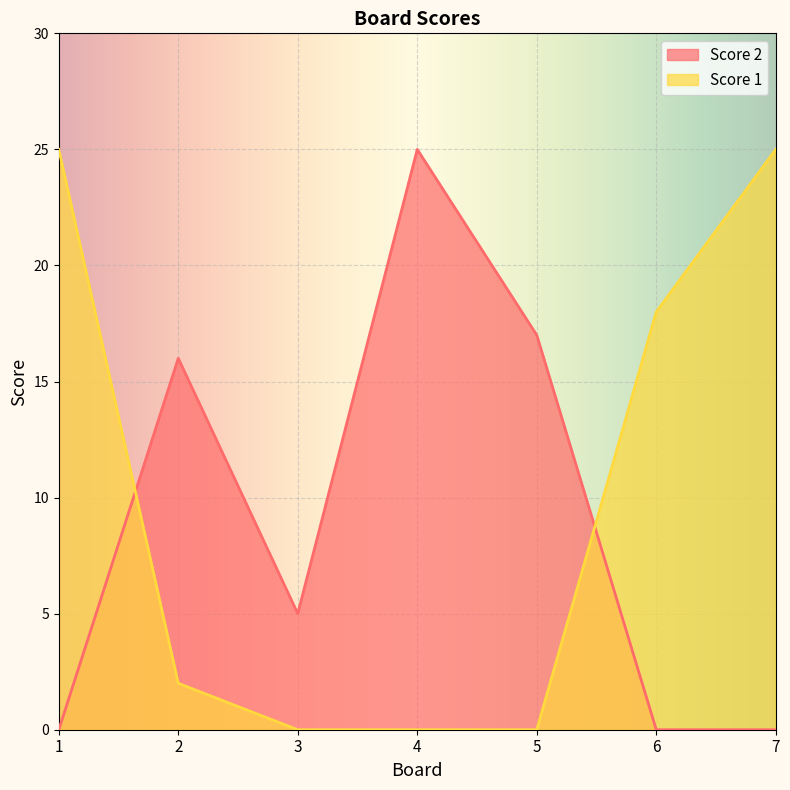

After their last crossing, which series has the higher values: Score 1 or Score 2?

Score 1